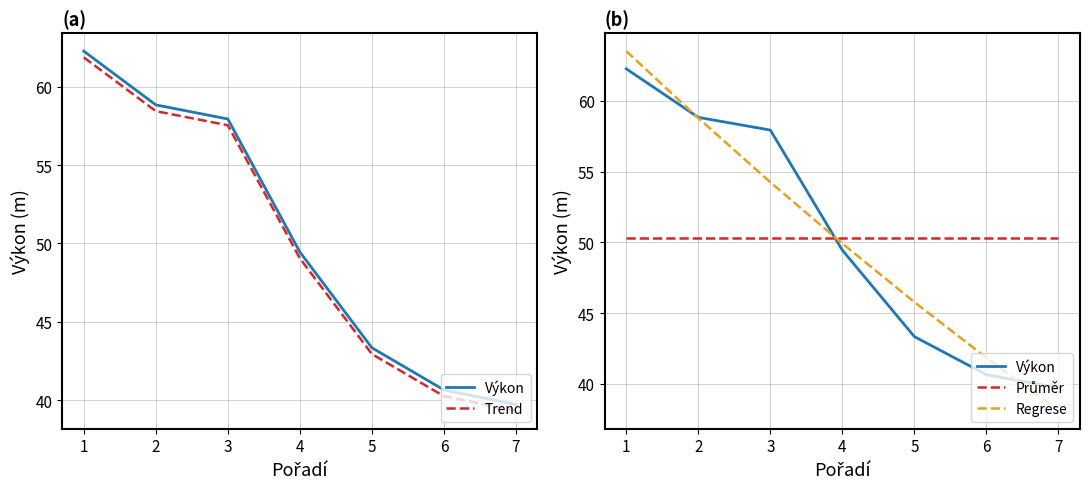

Which series has the largest total across all categories?

Výkon